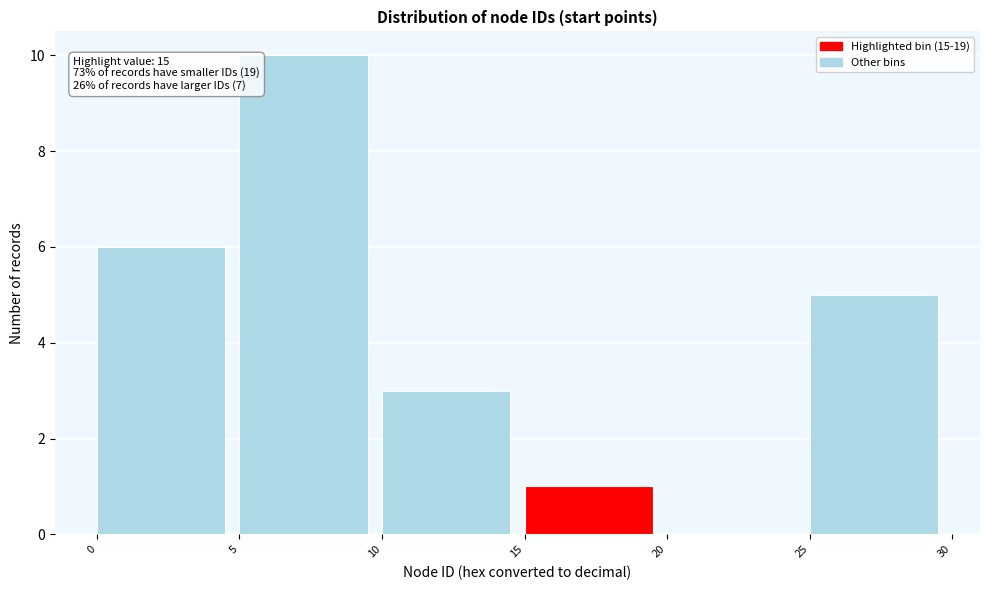

Which range on the x-axis has the tallest bar?

5 to 10